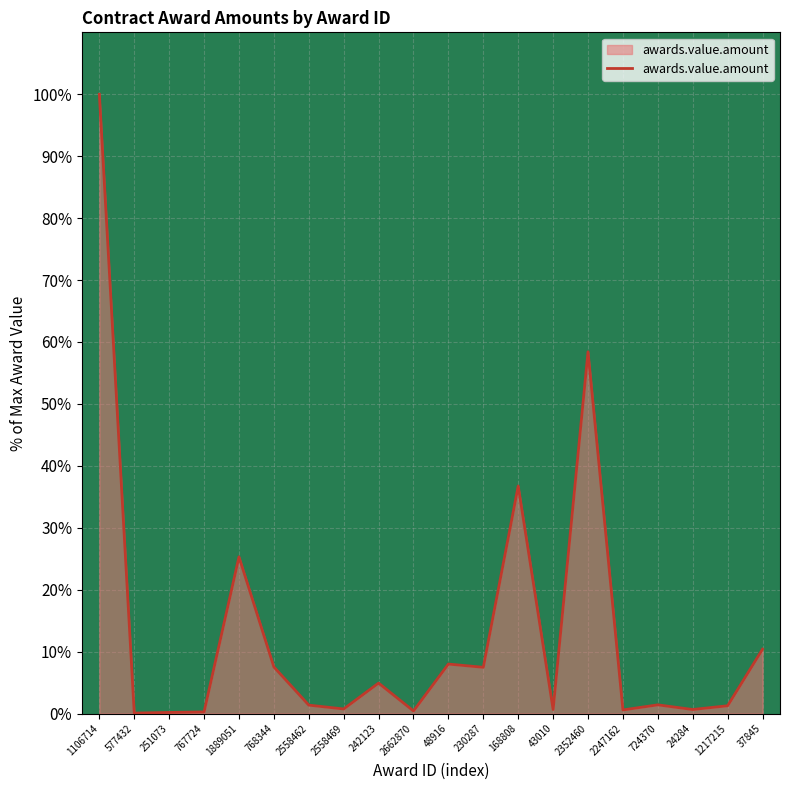

What is the difference between the maximum and minimum values?

99.9